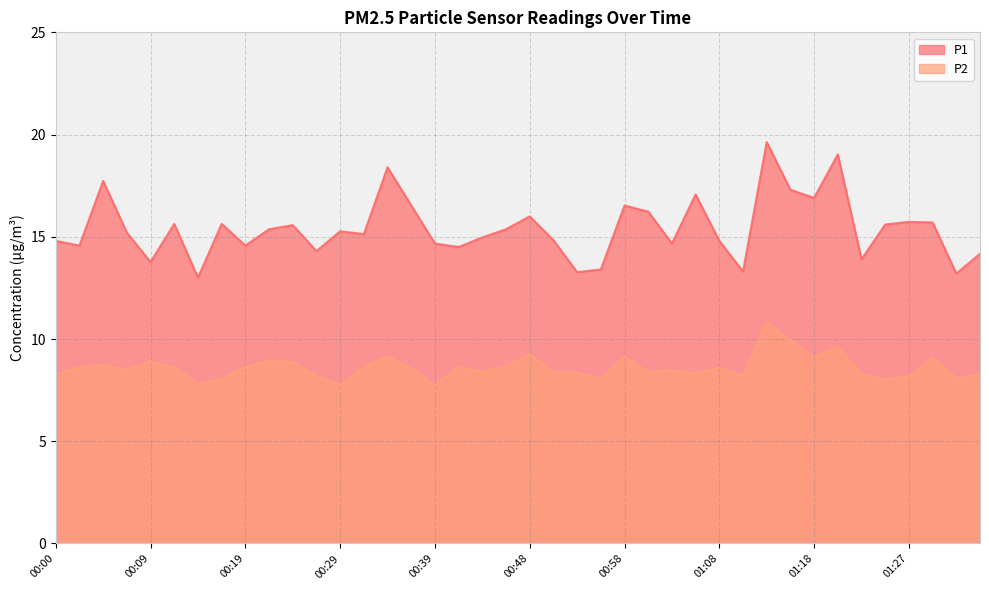

How many lines are shown in the chart?

2